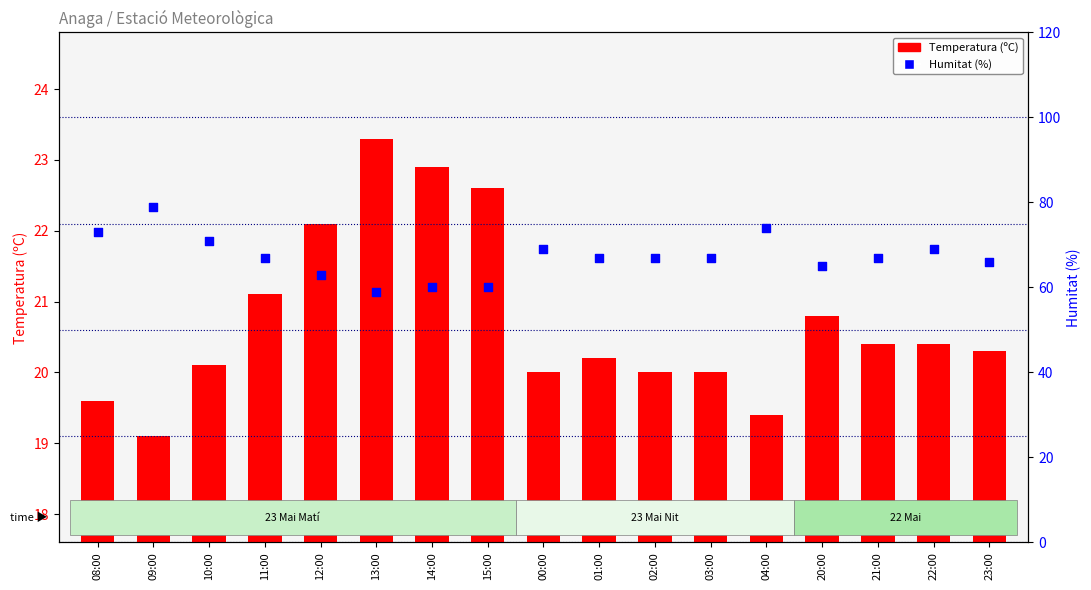

Is the value of Humitat (%) at 23:00 greater than the value of Temperatura (ºC) at 10:00?

Yes